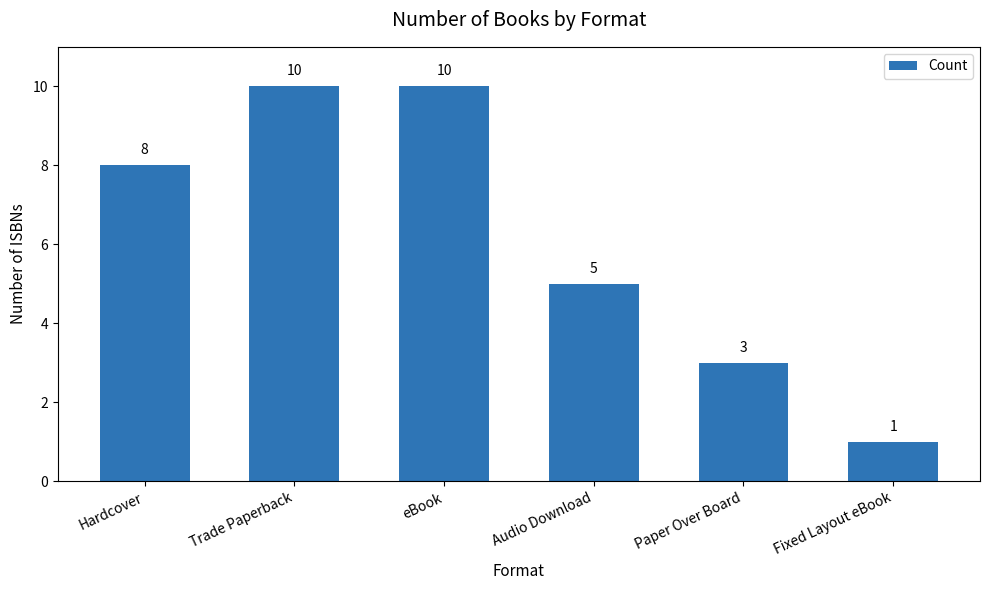

Which has a higher value, Paper Over Board or Fixed Layout eBook?

Paper Over Board